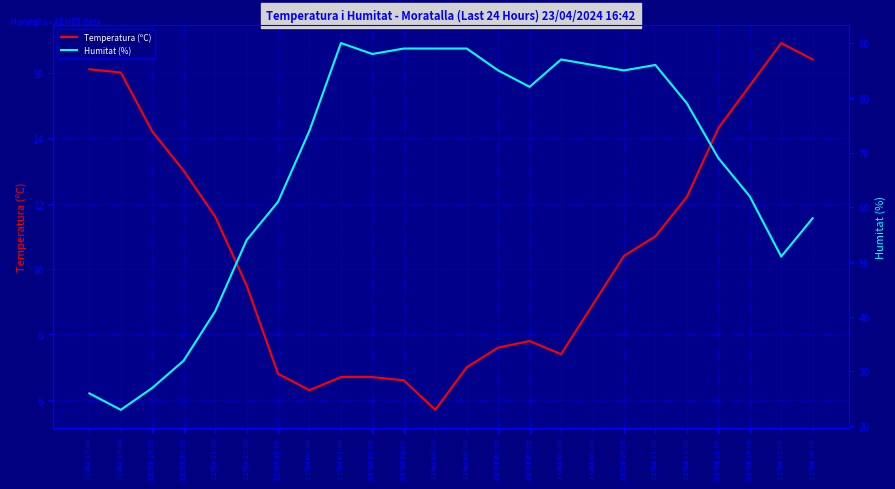

What is the label of the 5th point from the right?

23/04 12:00